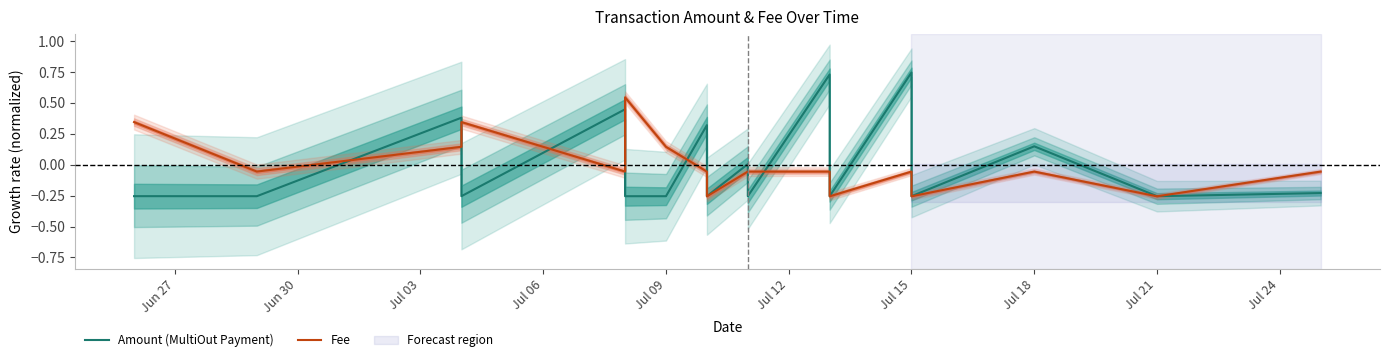

After their last crossing, which series has the higher values: Amount (MultiOut Payment) or Fee?

Fee